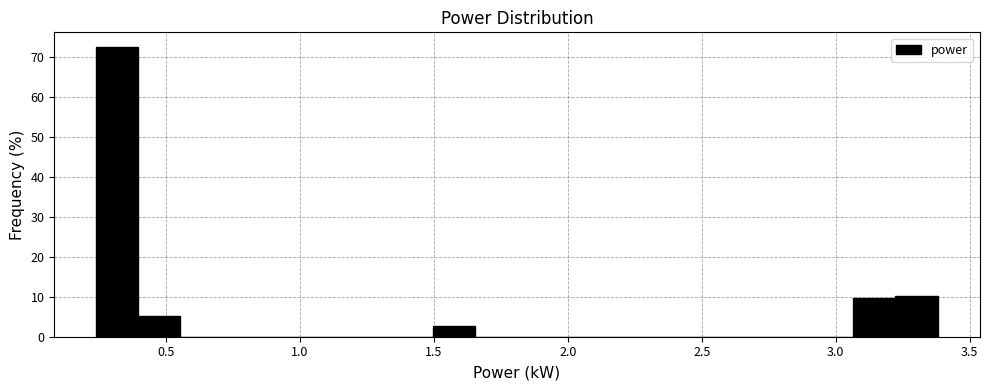

Around what value on the x-axis is the tallest bar? Give the approximate position of its centre, as read against the axis.

0.30